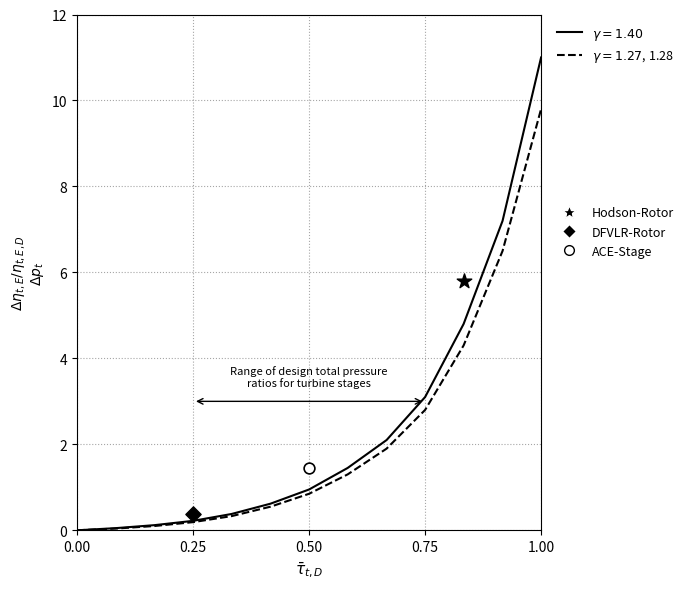

Which series has the largest total across all categories?

gamma=1.40